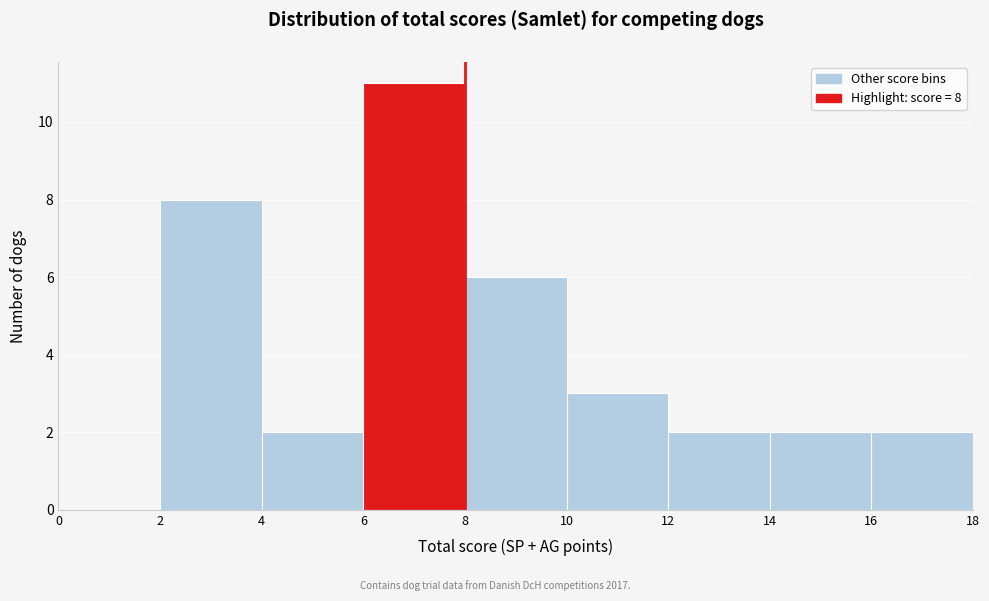

Which range on the x-axis has the tallest bar?

6 to 8